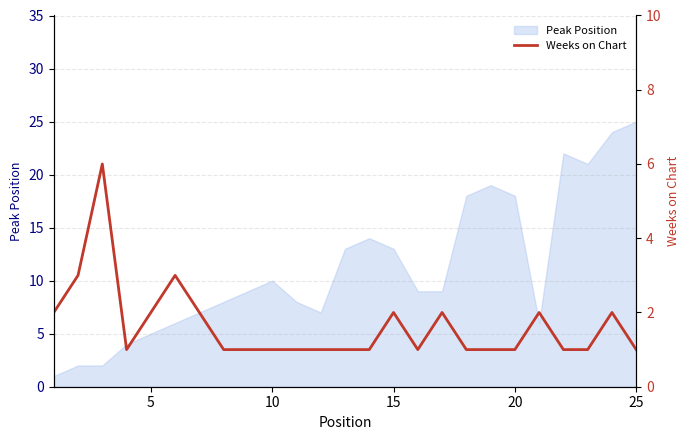

True or false: Peak Position has a value of 14 at 10.

False